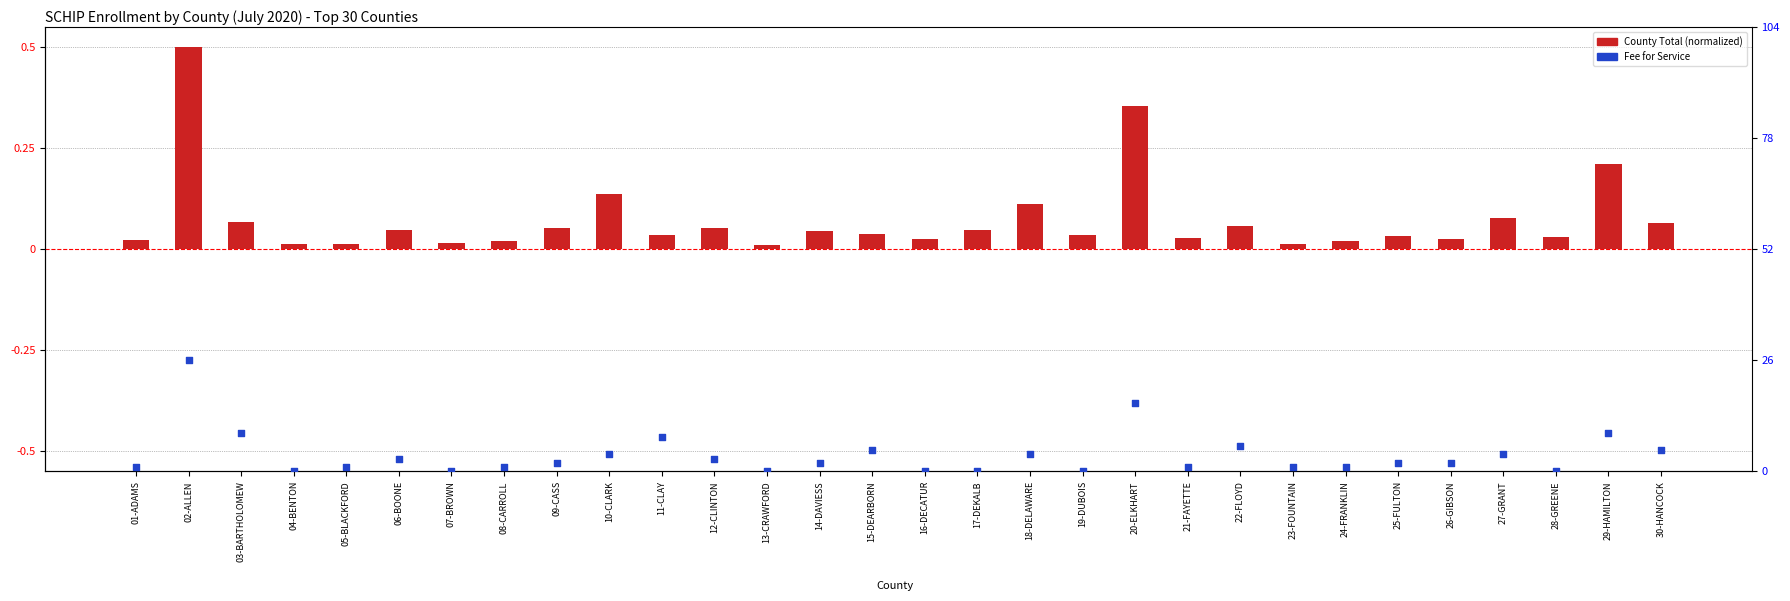

Which series reaches the maximum Y coordinate?

Fee for Service